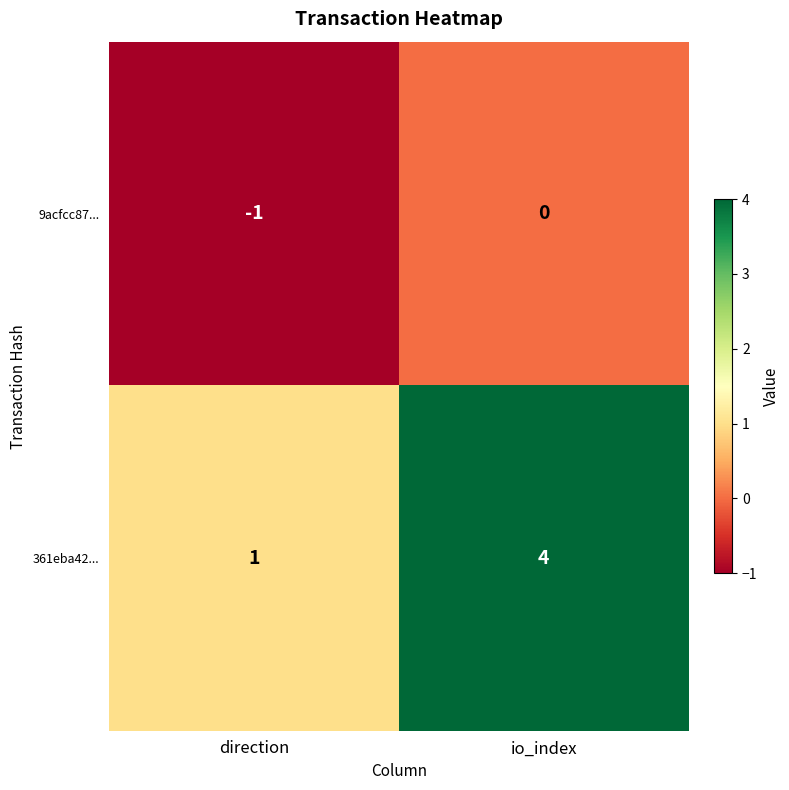

At how many categories does at least one series exceed 0?

2